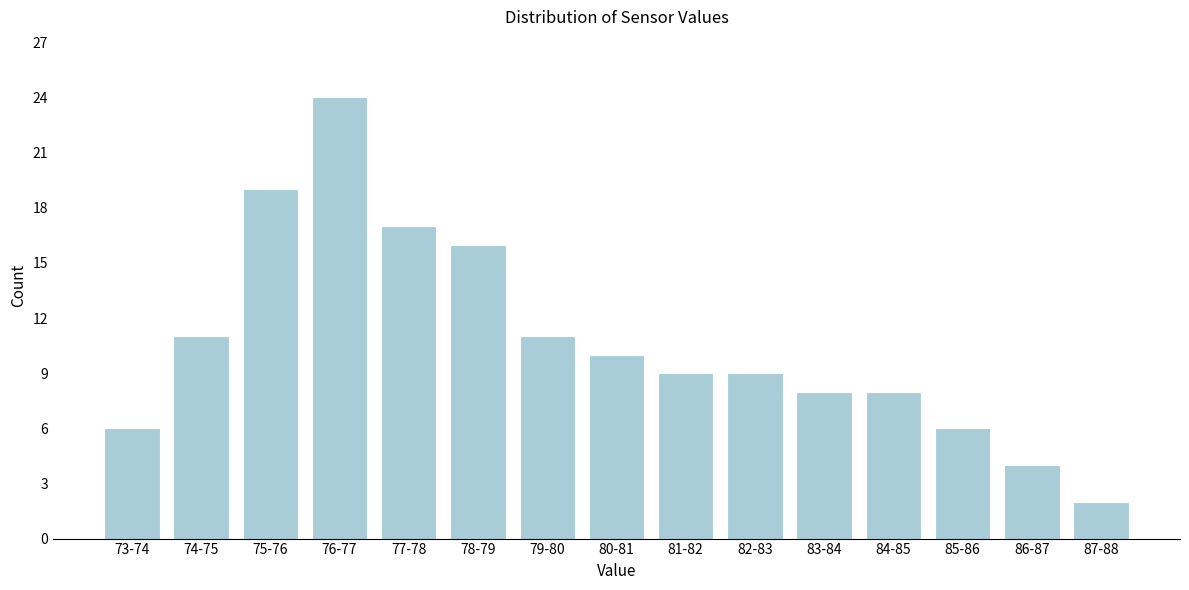

Reading left to right, transcribe all the data shown in this chart.

6	11	19	24	17	16	11	10	9	9	8	8	6	4	2